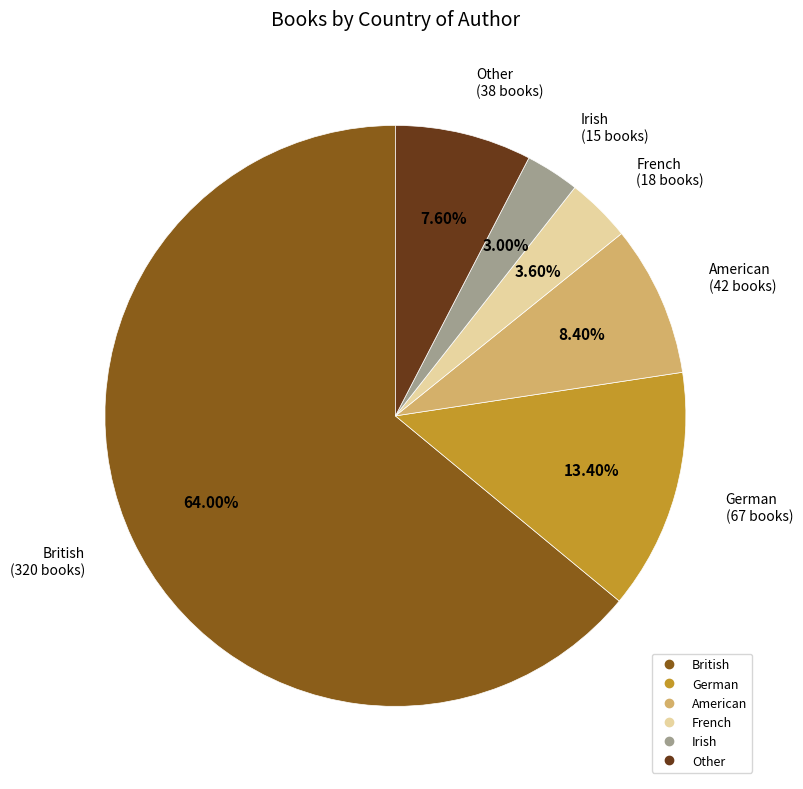

True or false: Irish accounts for 14% of the total.

False